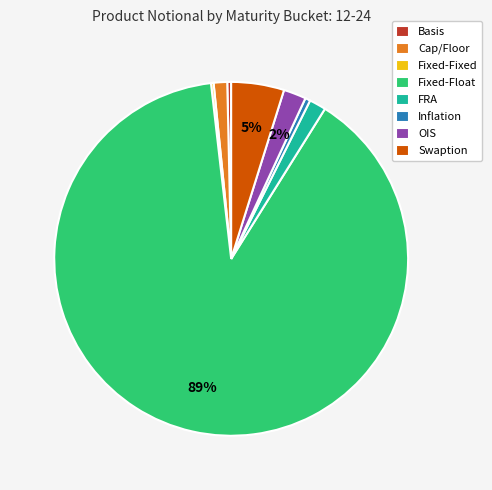

To the nearest percent, what percentage of the pie is OIS?

2%